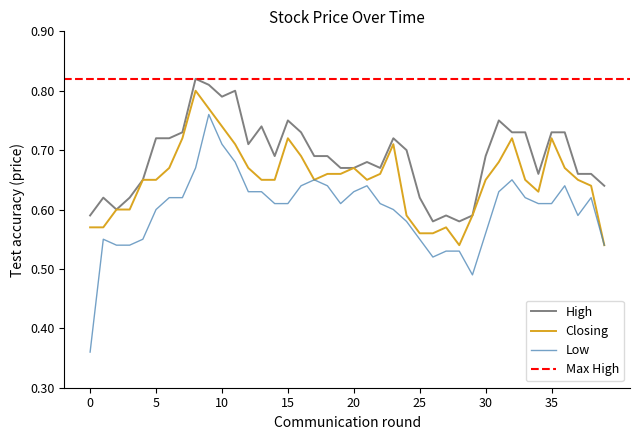

The value of High at 5 is 1.2. True or false?

False